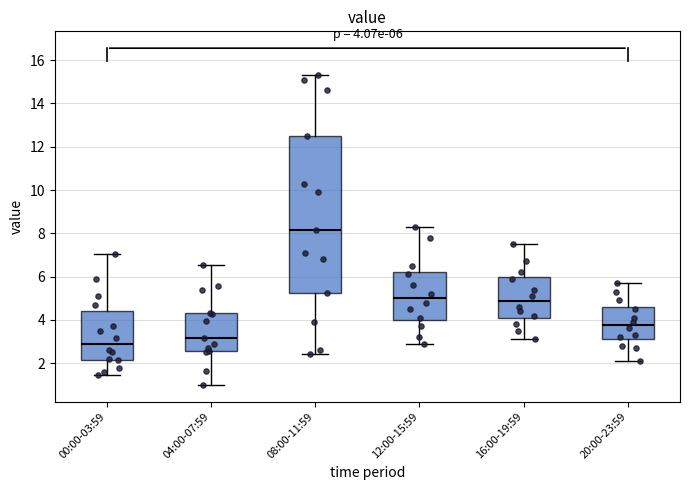

Which box has the lowest median line?

00:00-03:59